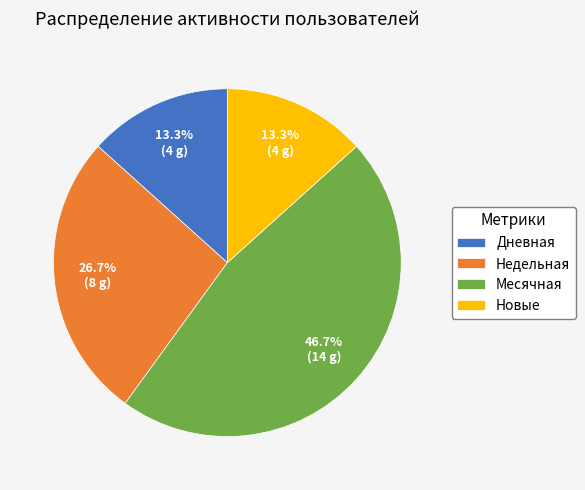

What is the ratio of the value at Дневная to the value at Новые?

1.0